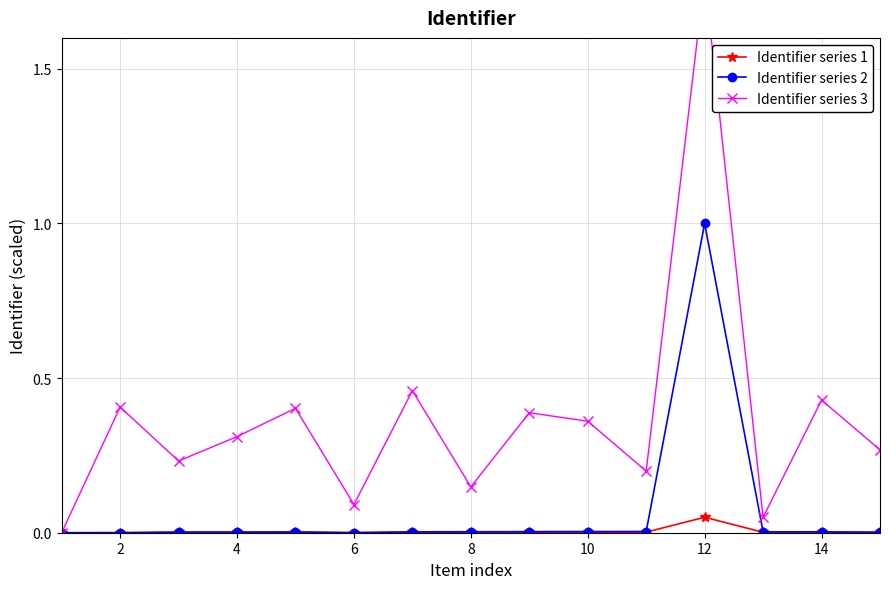

At how many categories does at least one series exceed 1?

1